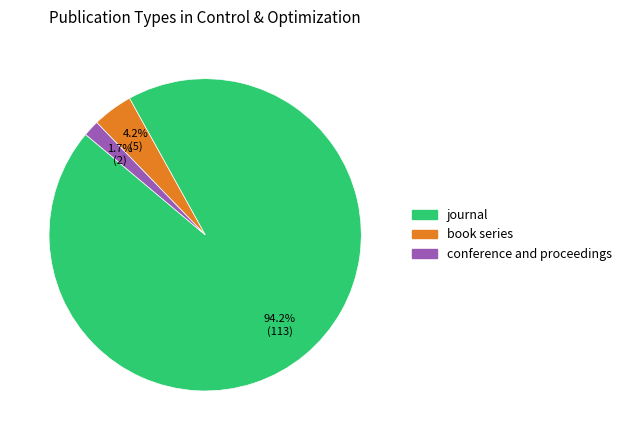

Which slice is the smallest?

conference and proceedings